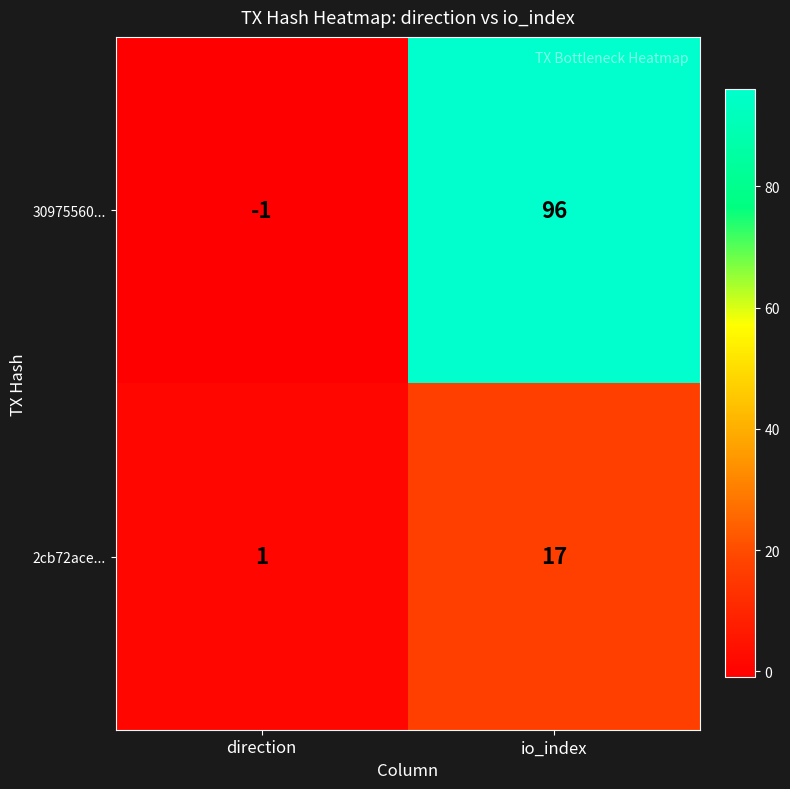

Count the number of categories in the chart.

2